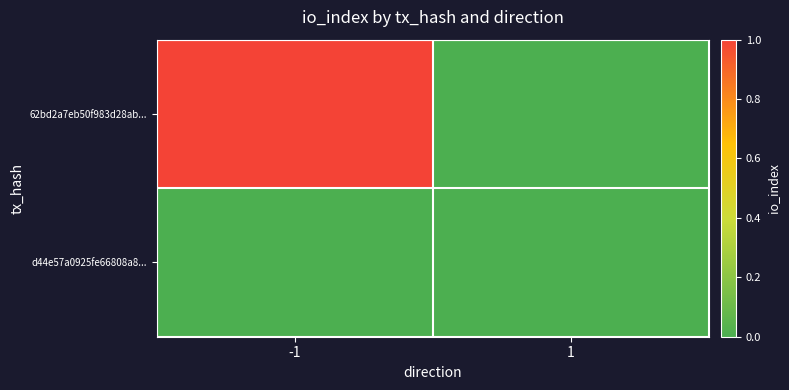

Reading left to right, what are all the values shown in this chart?

62bd2a7eb50f983d28ab...: -1=1	1=0
d44e57a0925fe66808a8...: -1=0	1=0